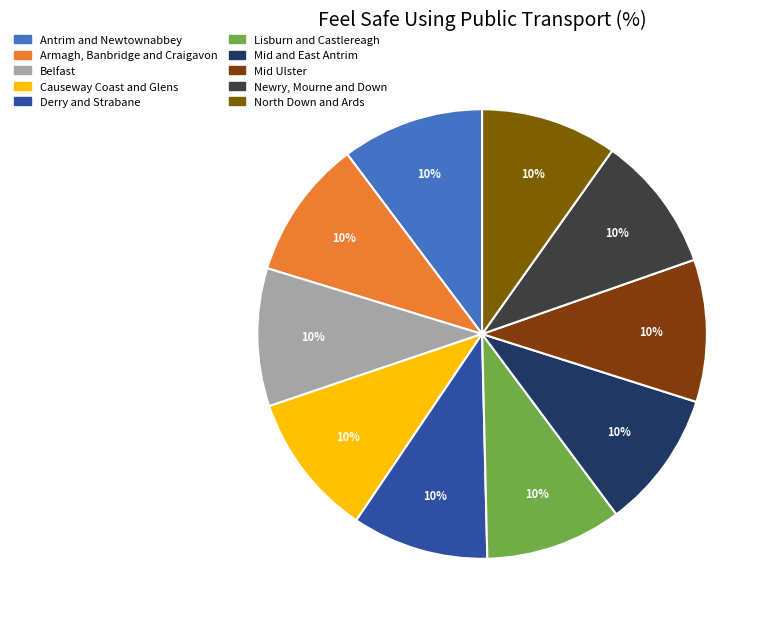

Rank the categories by value from lowest to highest.

Derry and Strabane, Lisburn and Castlereagh, Newry, Mourne and Down, North Down and Ards, Belfast, Mid and East Antrim, Armagh, Banbridge and Craigavon, Antrim and Newtownabbey, Mid Ulster, Causeway Coast and Glens